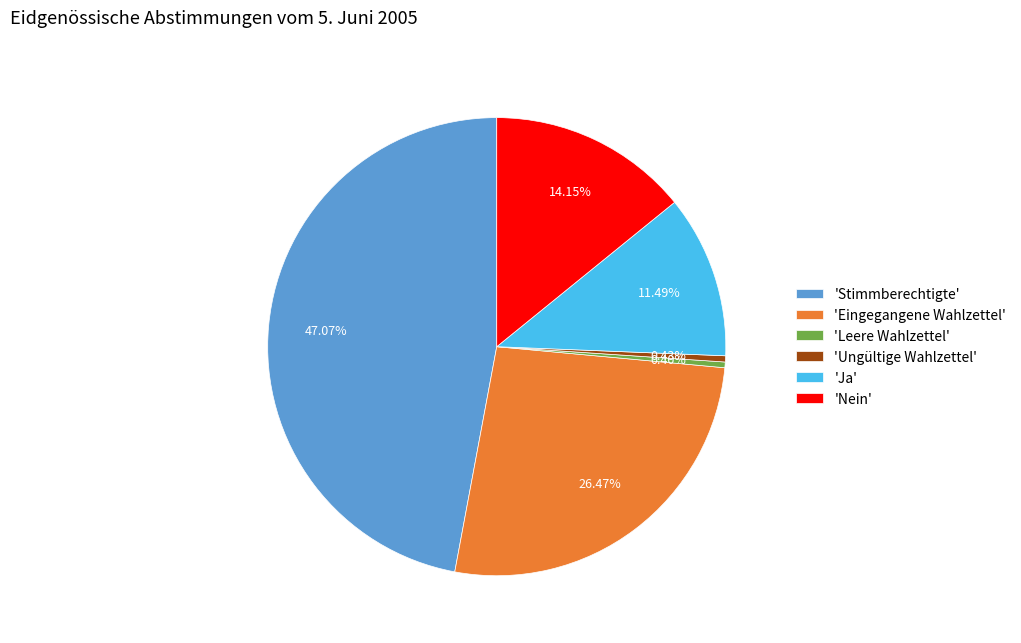

Is there any slice that represents more than half of the pie?

No